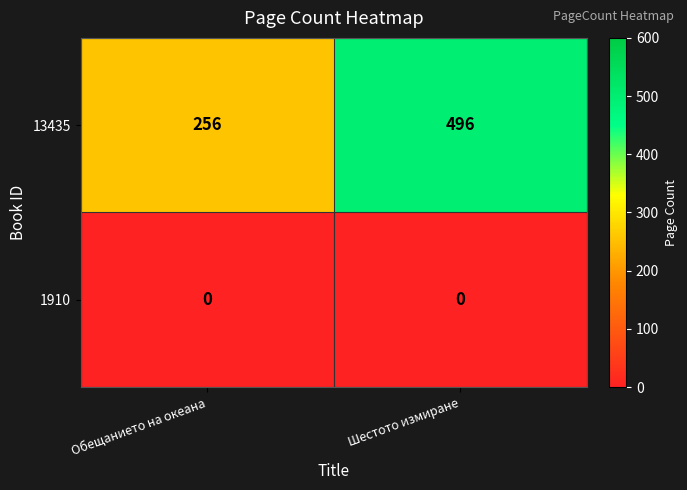

Rank the series at Обещанието на океана from highest to lowest value.

13435, 1910